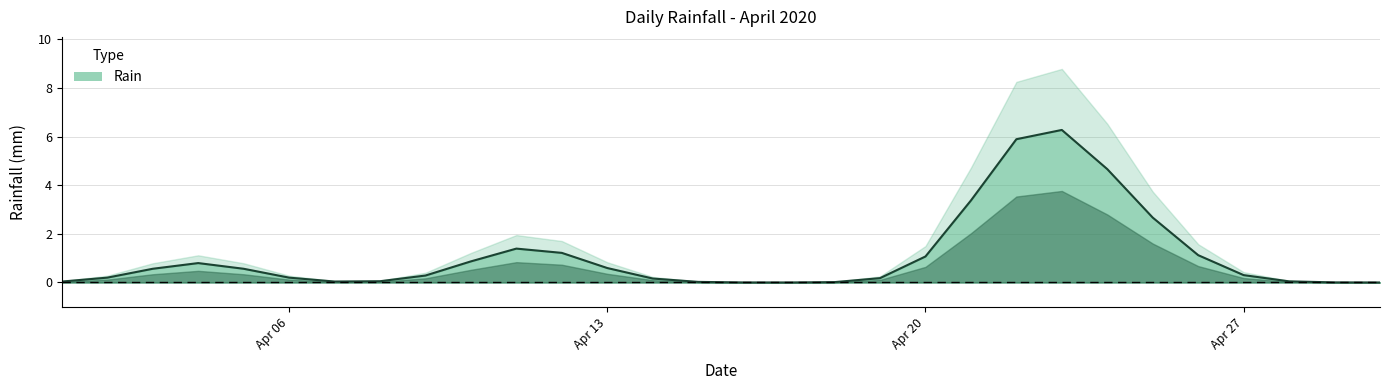

At which label is the value closest to 5?

2020-04-24